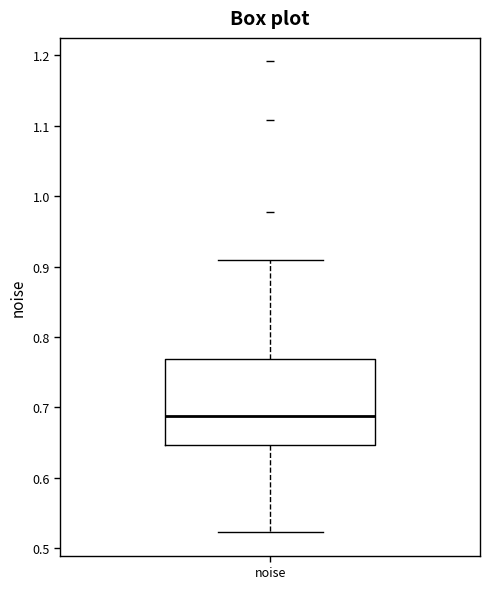

Where does the lower whisker of the box for noise end on the y-axis? The values are not printed on the chart, so give them approximately, as read against the axis.

0.52